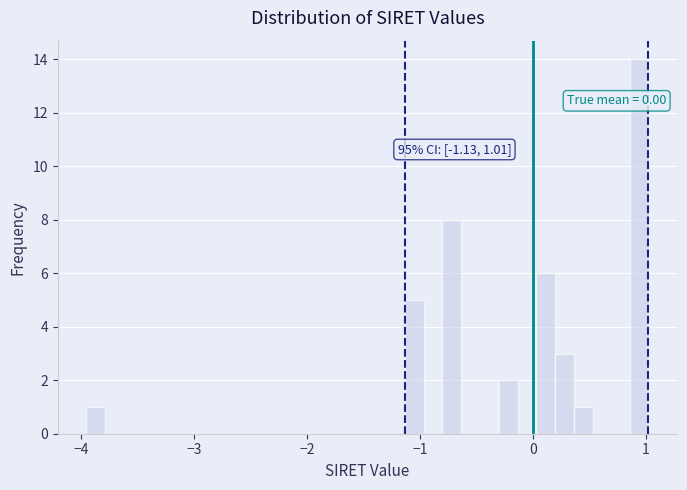

Around what value on the x-axis is the tallest bar? Give the approximate position of its centre, as read against the axis.

0.9